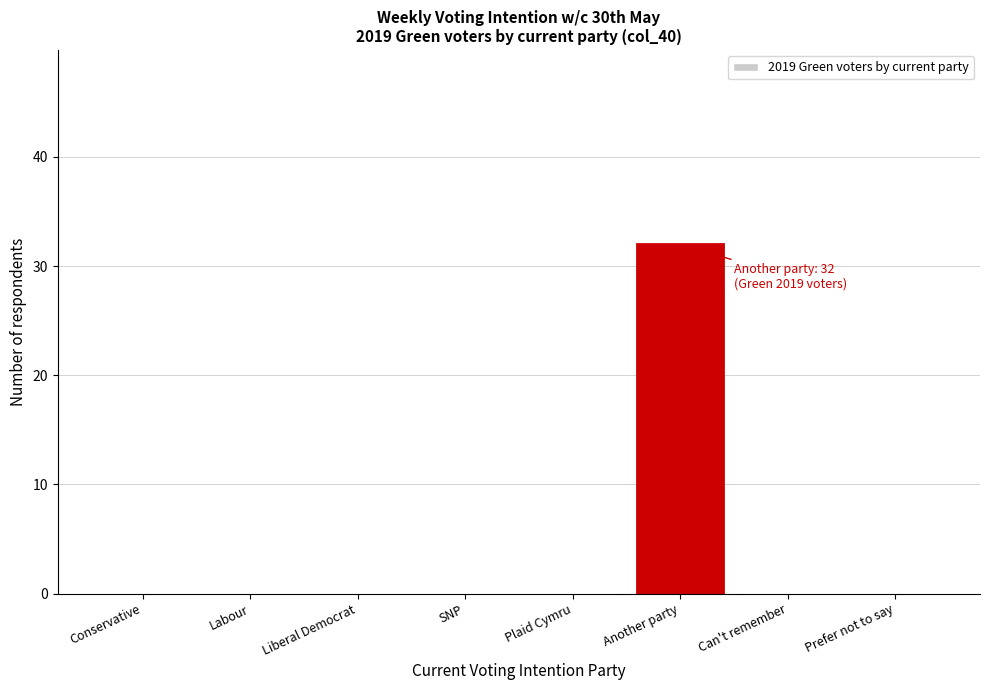

Reading right to left, transcribe all the data shown in this chart.

Prefer not to say=0	Can't remember=0	Another party=32	Plaid Cymru=0	SNP=0	Liberal Democrat=0	Labour=0	Conservative=0